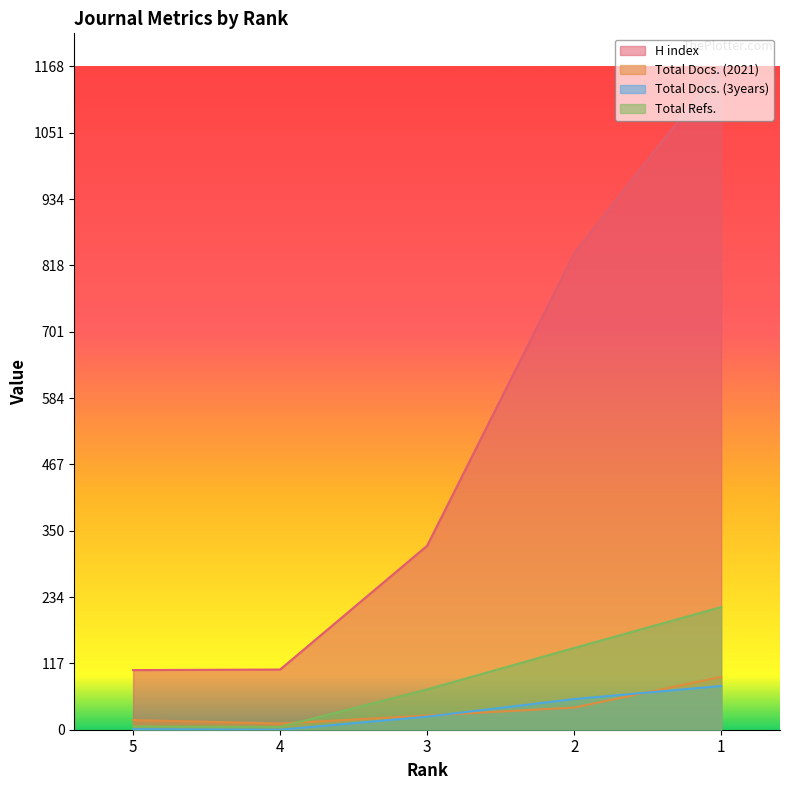

True or false: Total Refs. has a value of 71 at 3.

True